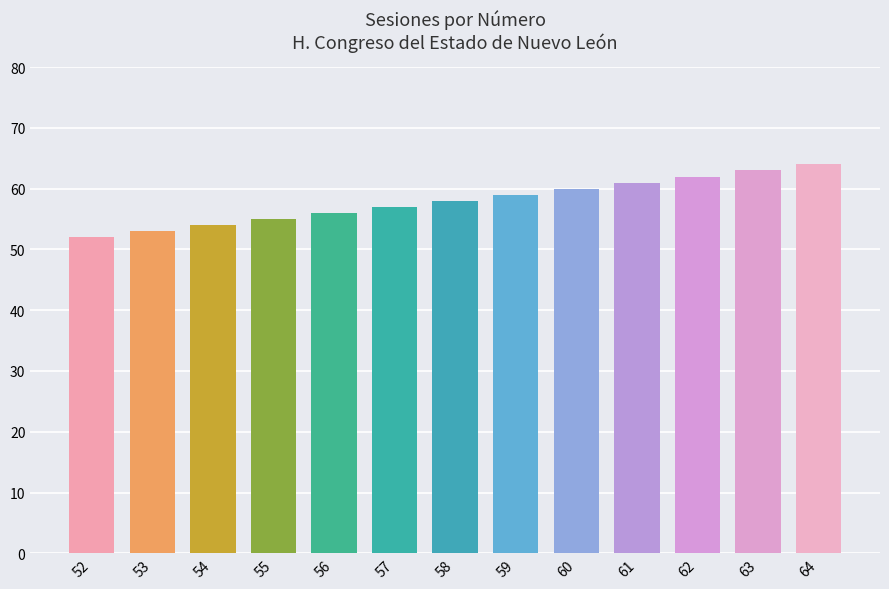

What is the maximum value shown in the chart?

64